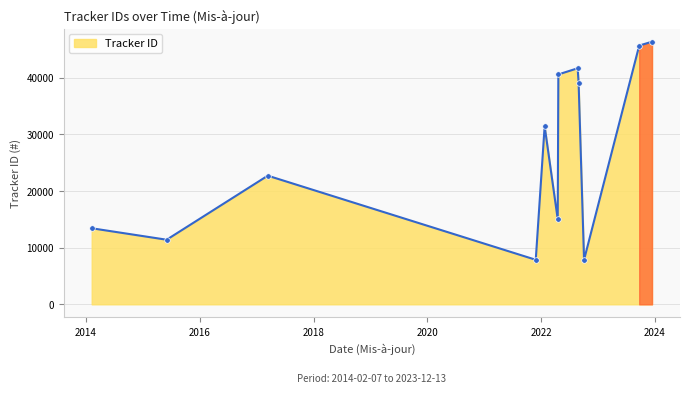

How many points are lower than both their immediate neighbors (excluding endpoints)?

4